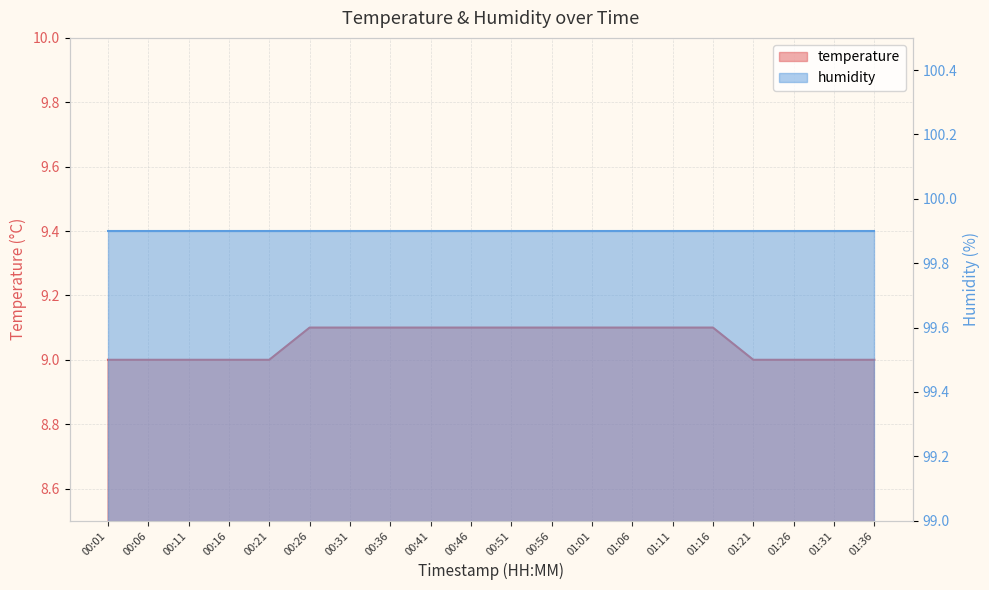

Count the values in the range 9 to 10.

20